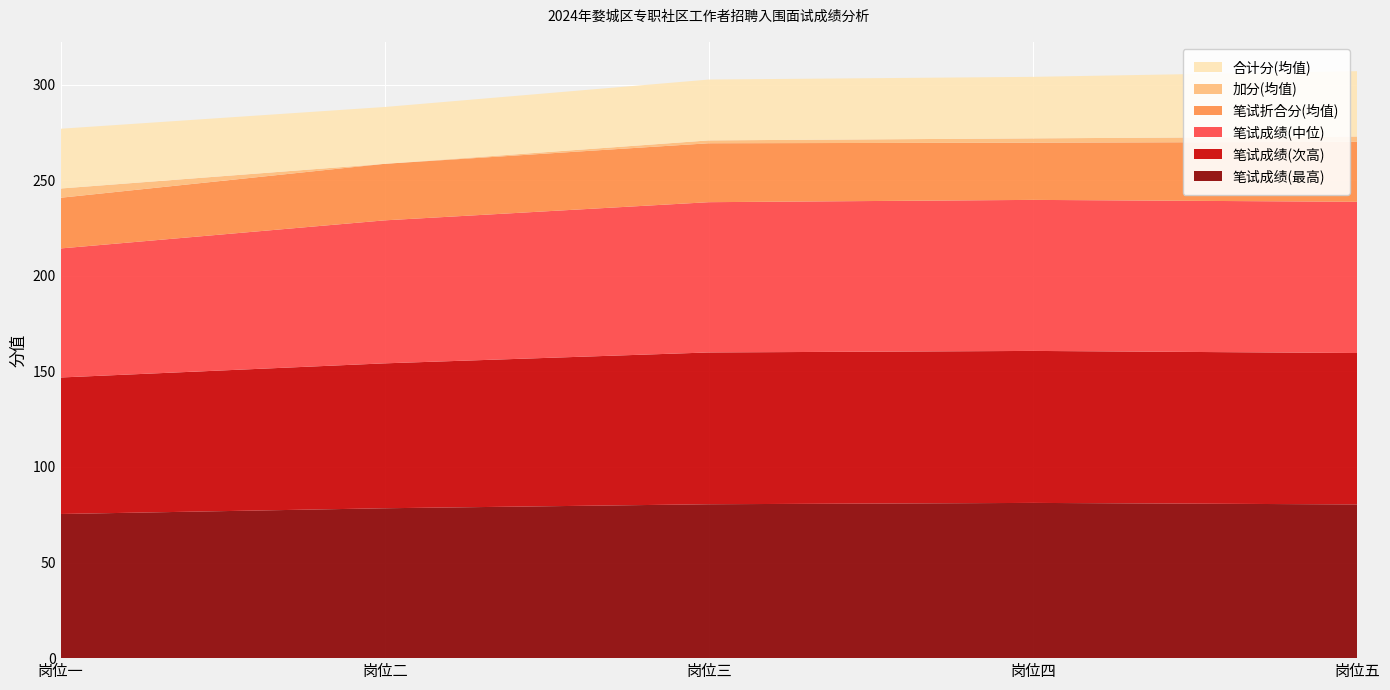

Reading left to right, transcribe all the data shown in this chart.

笔试成绩(最高): 75.4	78.4	80.5	81.2	80.4
笔试成绩(次高): 71.4	75.8	79.4	79.5	79.2
笔试成绩(中位): 67.5	74.8	78.6	79.0	79.1
笔试折合分(均值): 26.5	29.6	30.8	29.9	31.4
加分(均值): 4.8	0.0	1.5	2.2	2.8
合计分(均值): 31.3	29.7	31.8	32.2	34.2